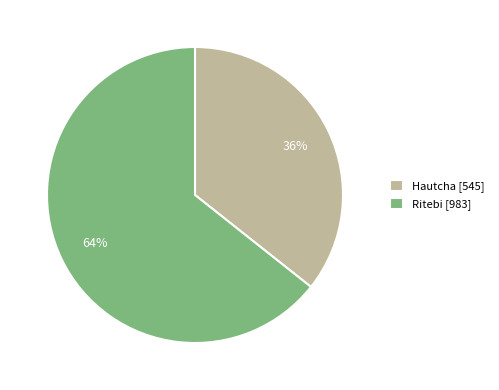

Combined, do Ritebi [983] and Hautcha [545] account for over 50%?

Yes